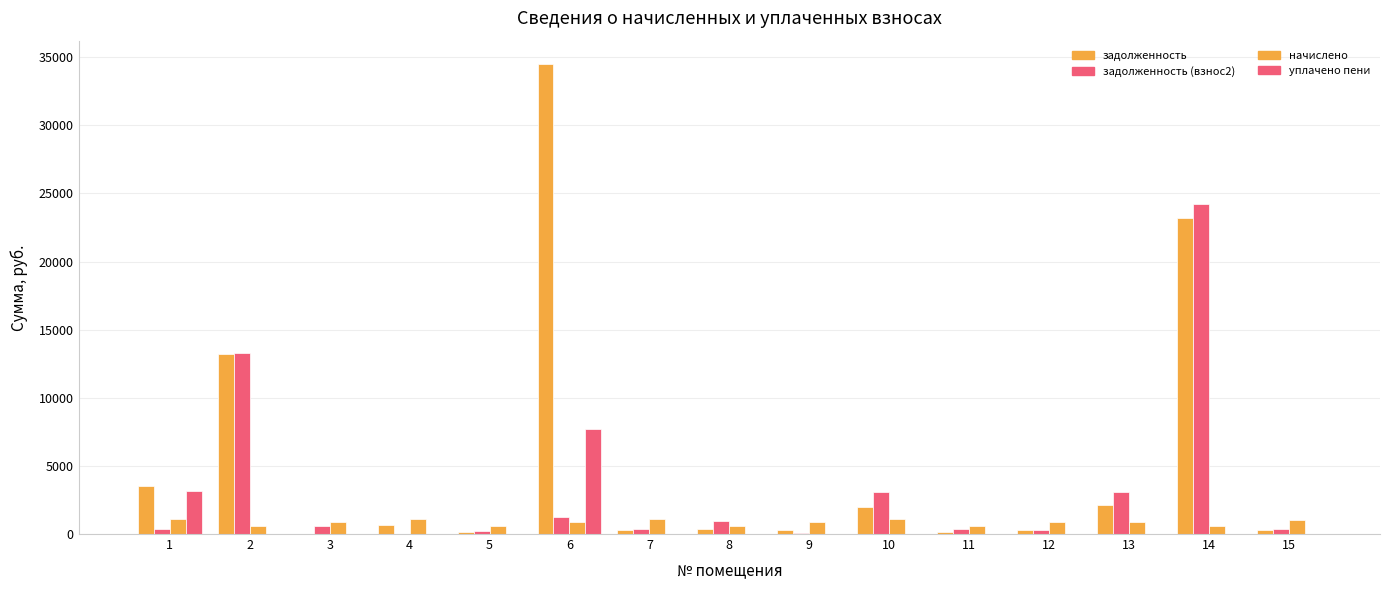

At how many categories does at least one series exceed 31645?

1